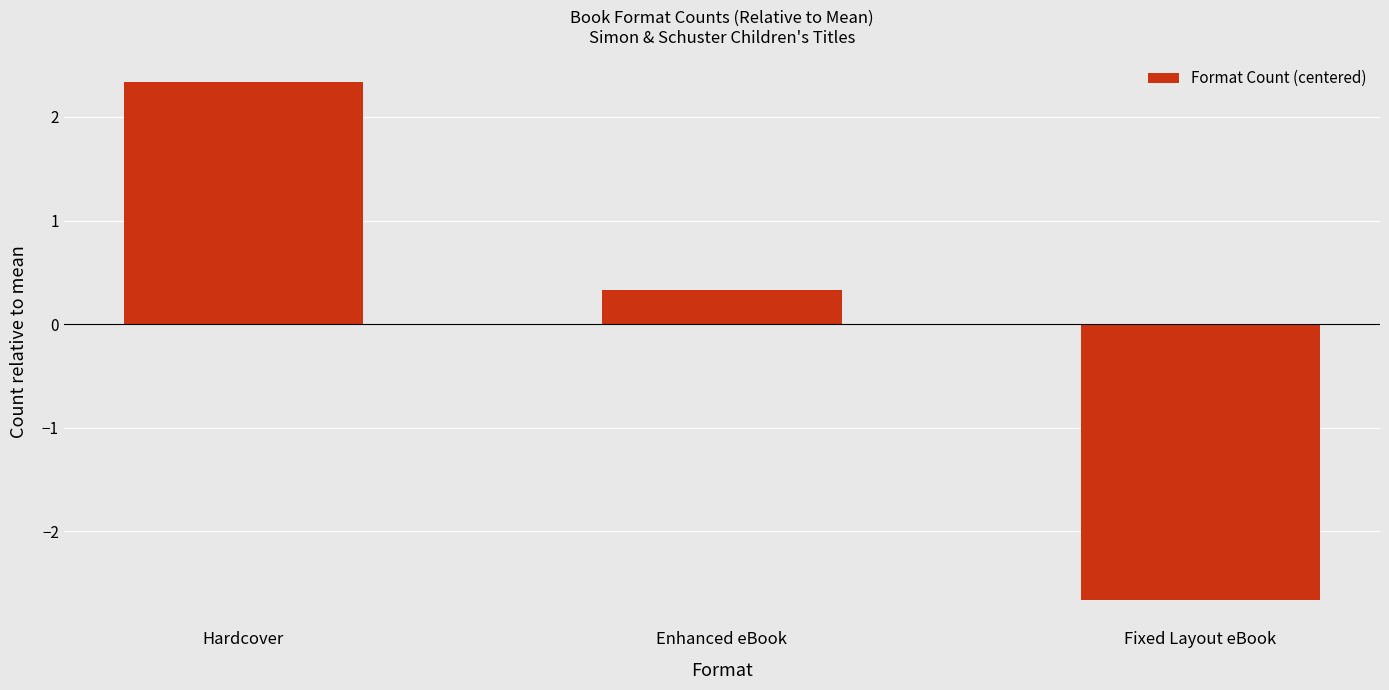

List the labels in order of value, largest first.

Hardcover, Enhanced eBook, Fixed Layout eBook